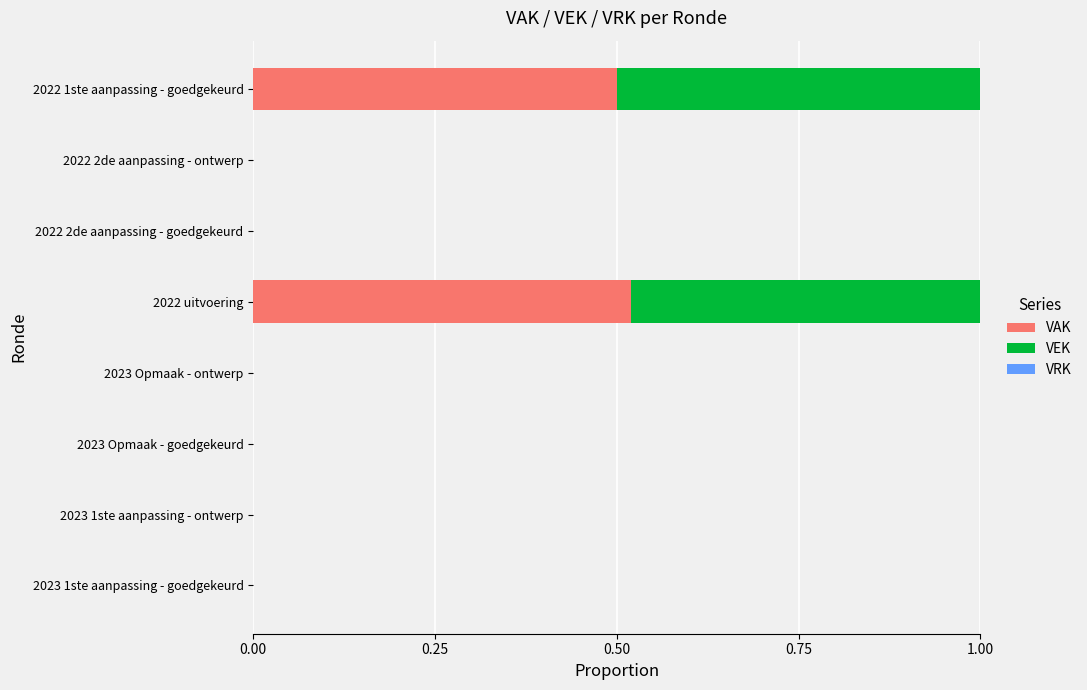

The VAK series shows -0.3 at 2023 1ste aanpassing - ontwerp. True or false?

False